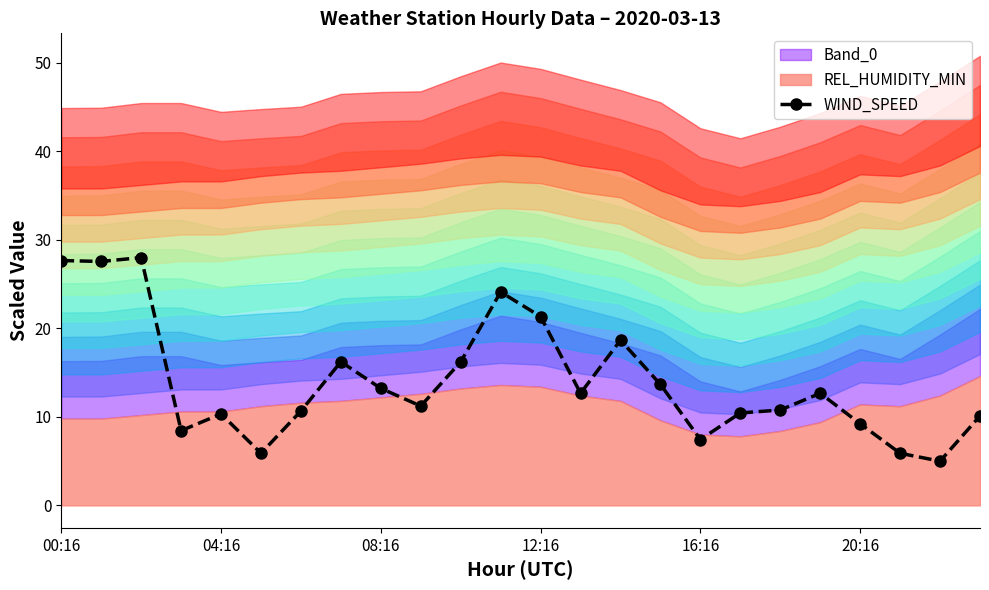

The chart shows a value of 12.7 at 19. True or false?

True